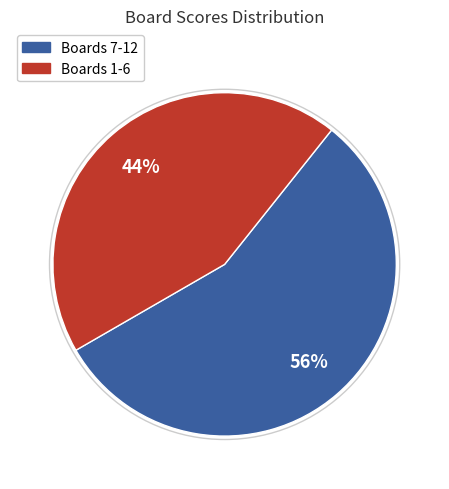

To the nearest percent, what is the average slice percentage?

50%